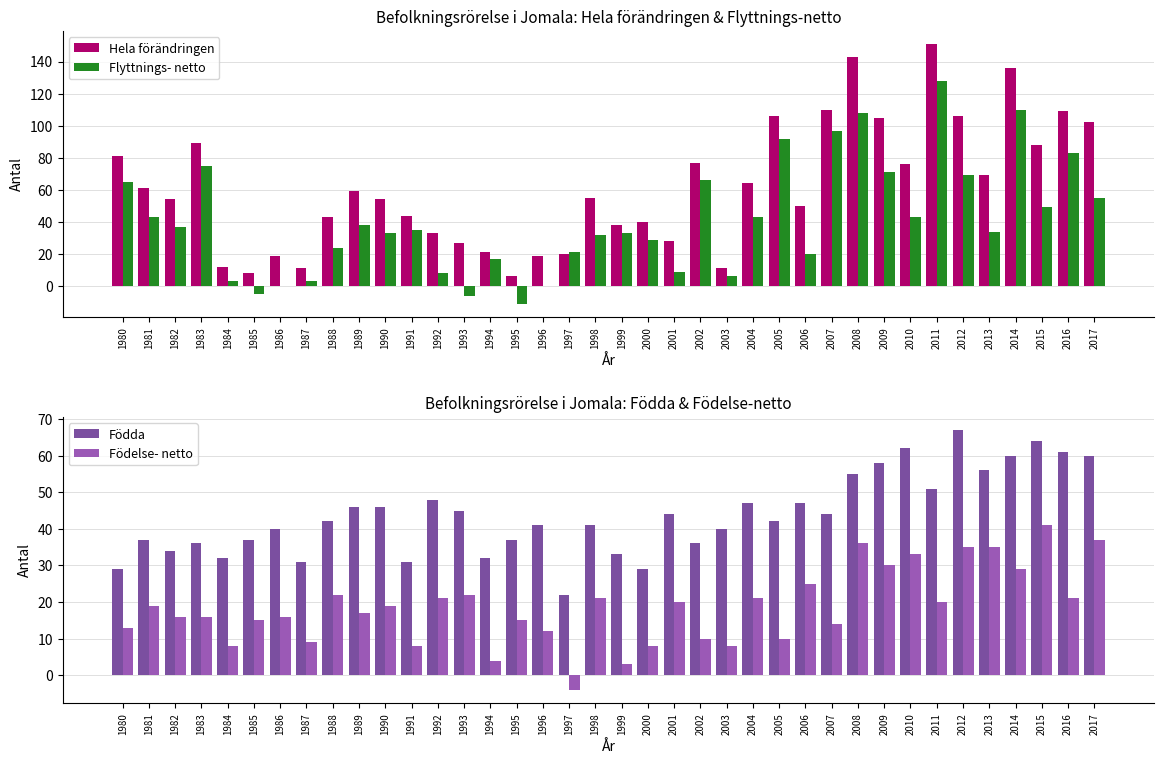

At which label is Födda closest to 44?

2001